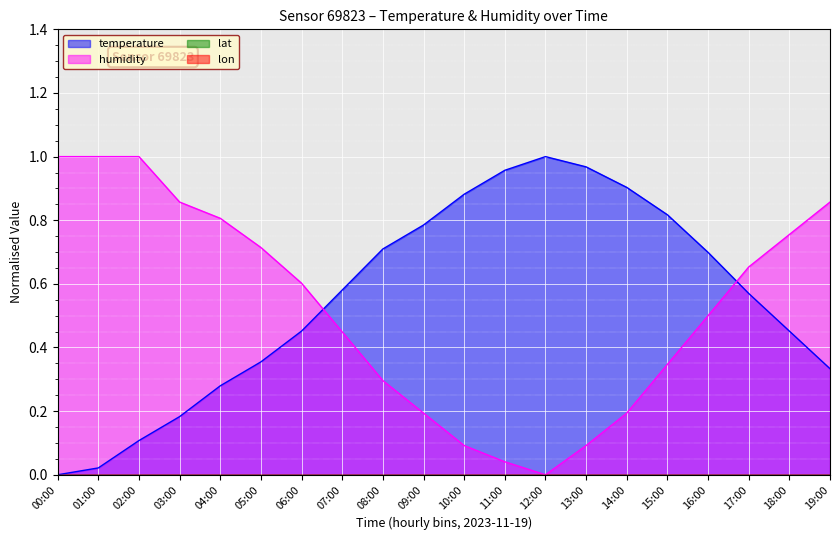

Which series changed the most between 01:00 and 14:00?

temperature